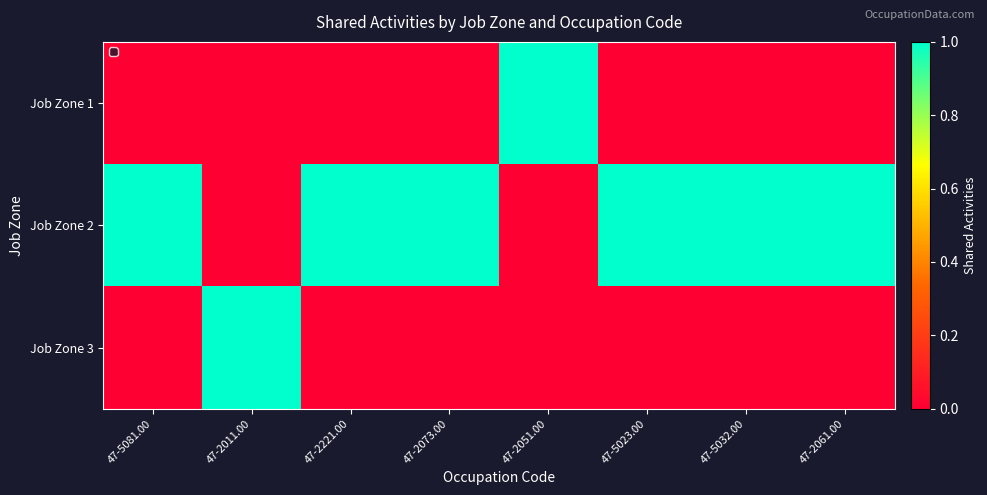

At how many categories does at least one series exceed 0?

8